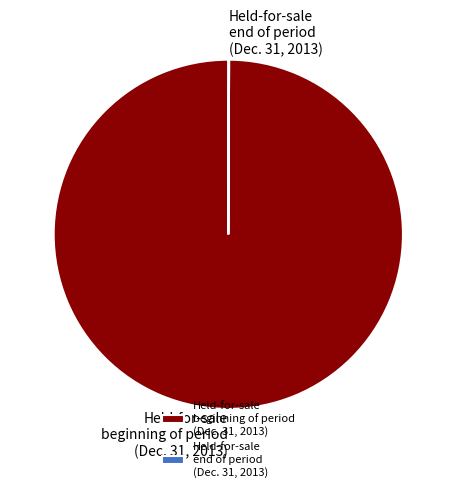

Which slice represents more than half of the pie?

Held-for-sale beginning of period